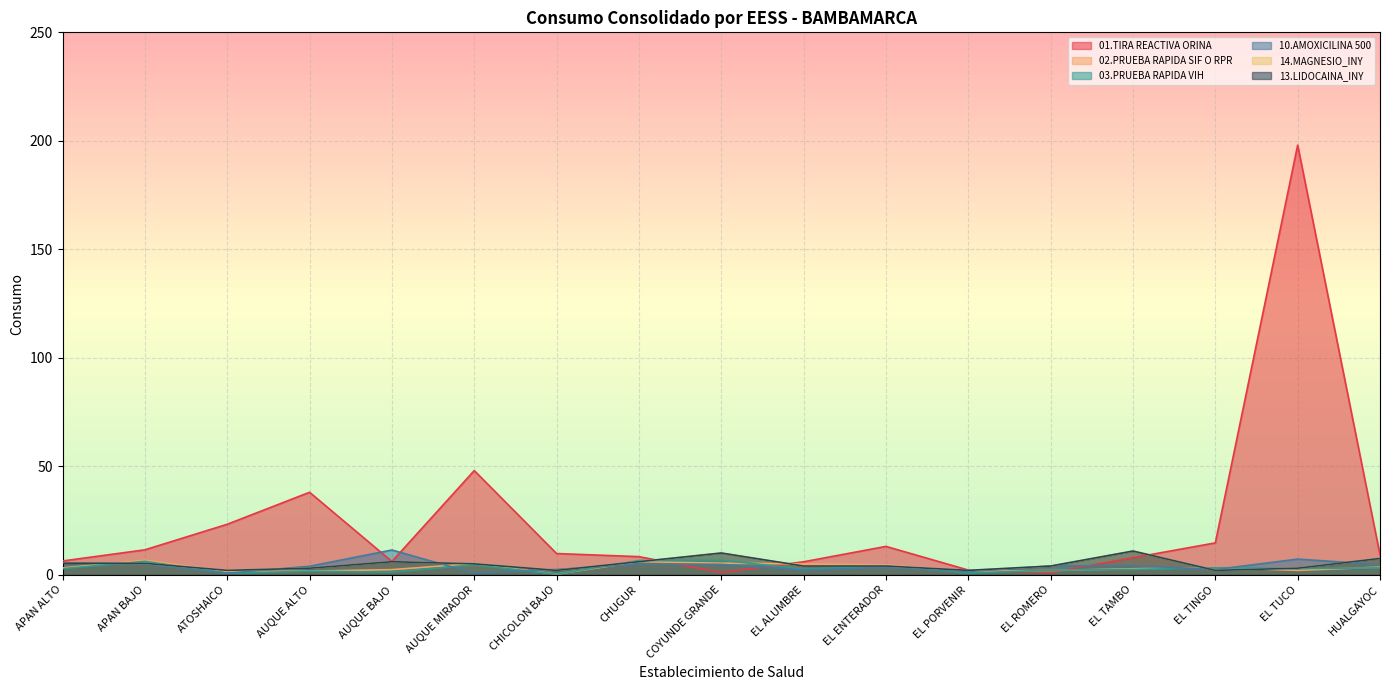

What is the maximum value for 01.TIRA REACTIVA ORINA?

198.0